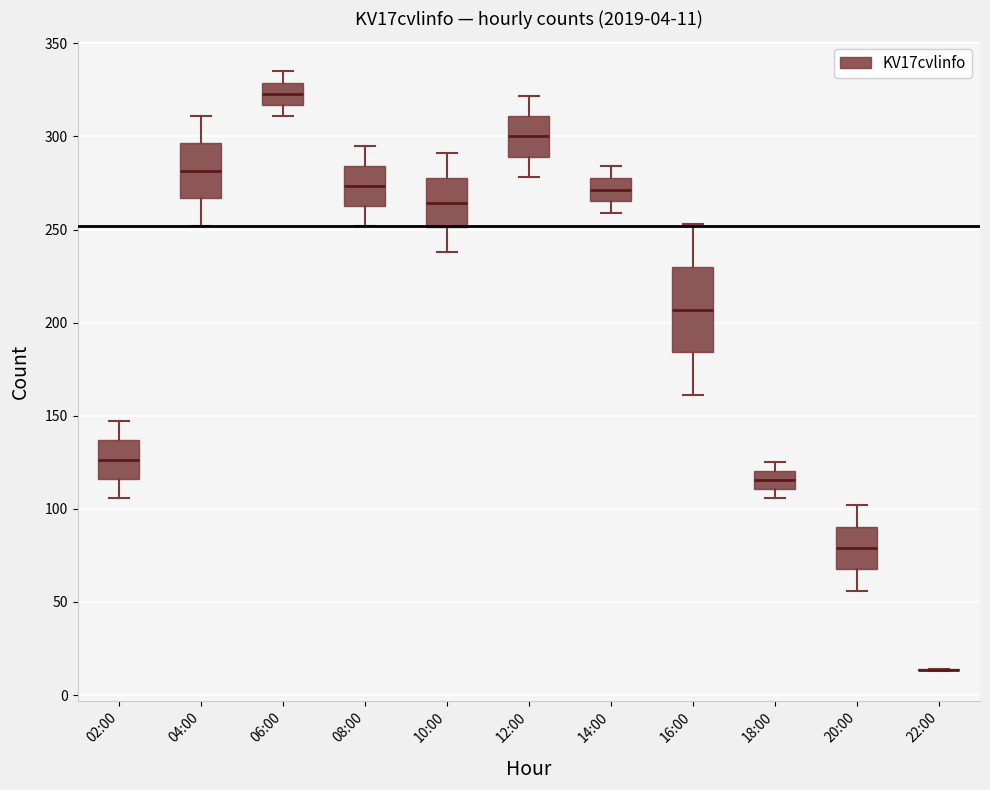

Which box is the tallest, from its lower edge to its upper edge?

16:00